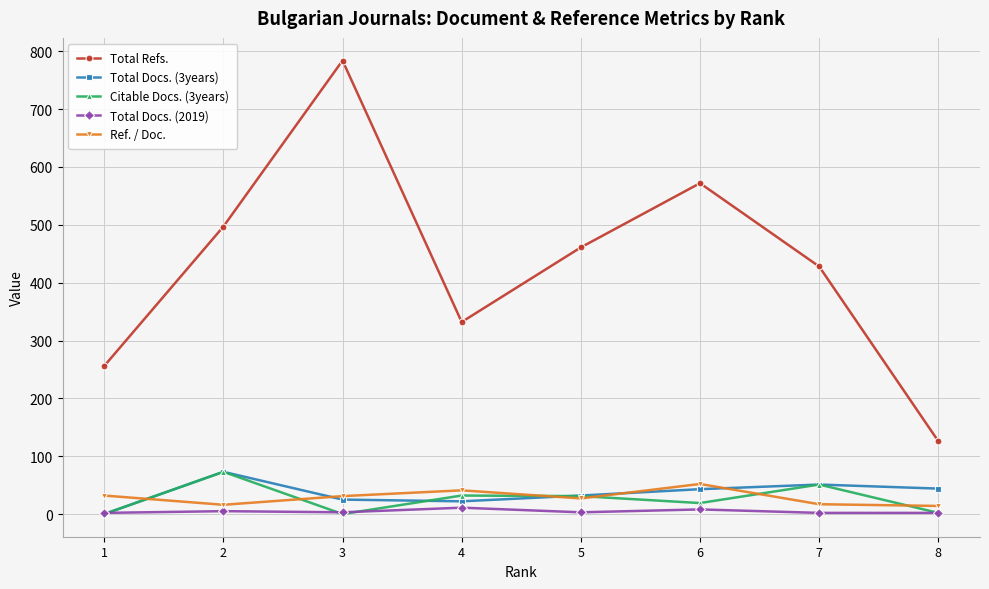

True or false: Citable Docs. (3years) and Total Refs. intersect in this chart.

False